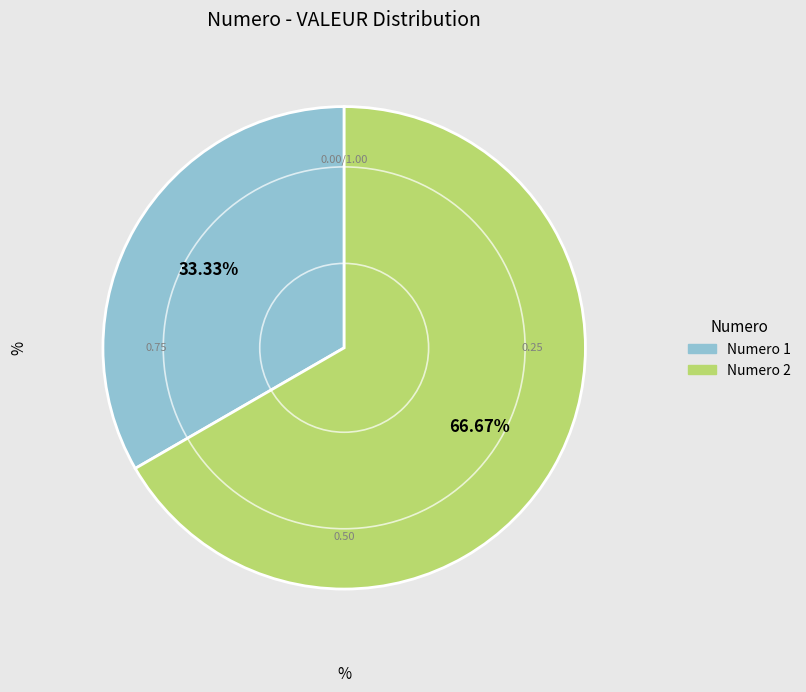

Does any single category account for the majority?

Yes